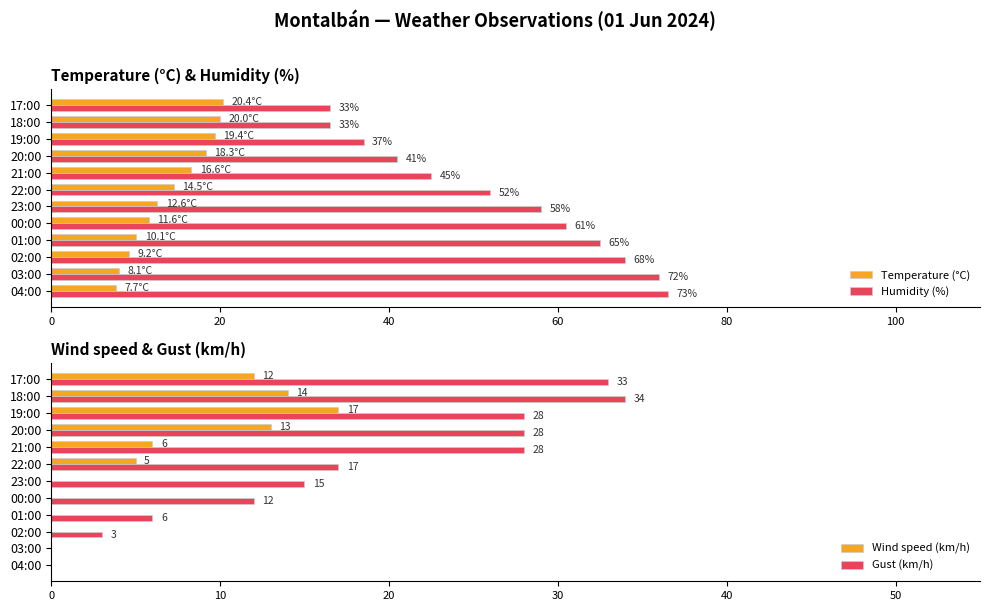

What is the minimum value for Temperature (°C)?

7.7